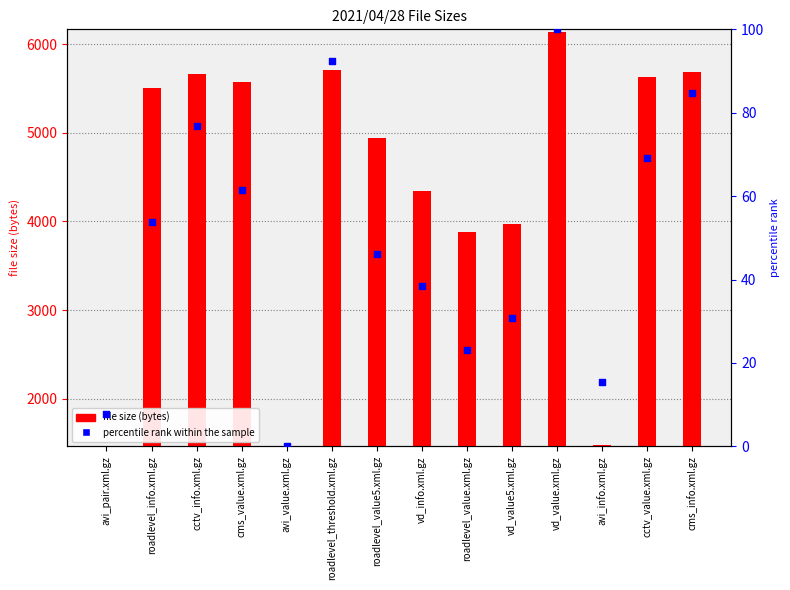

Which series contains the lowest Y value?

file size (bytes)